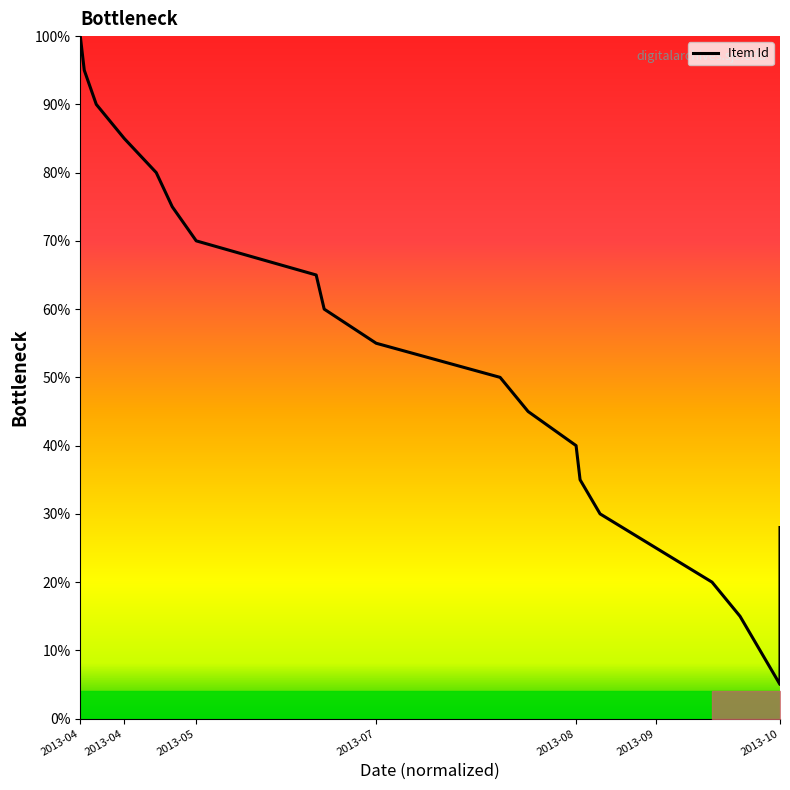

How many lines are shown in the chart?

1